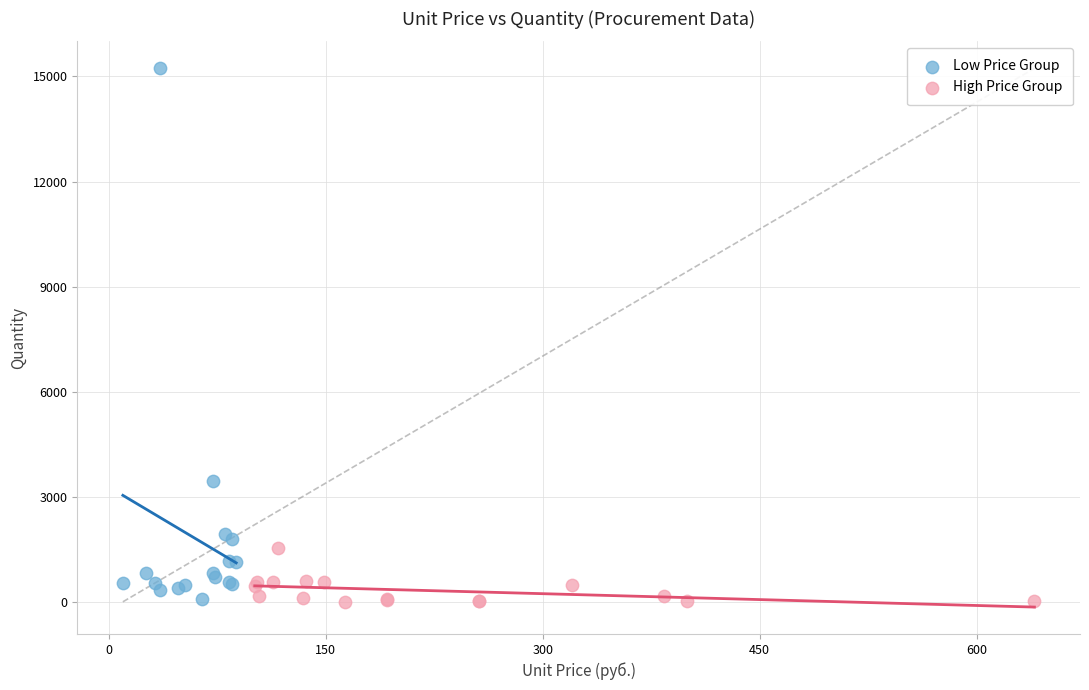

What are all the series names shown in the legend?

Low Price Group, High Price Group